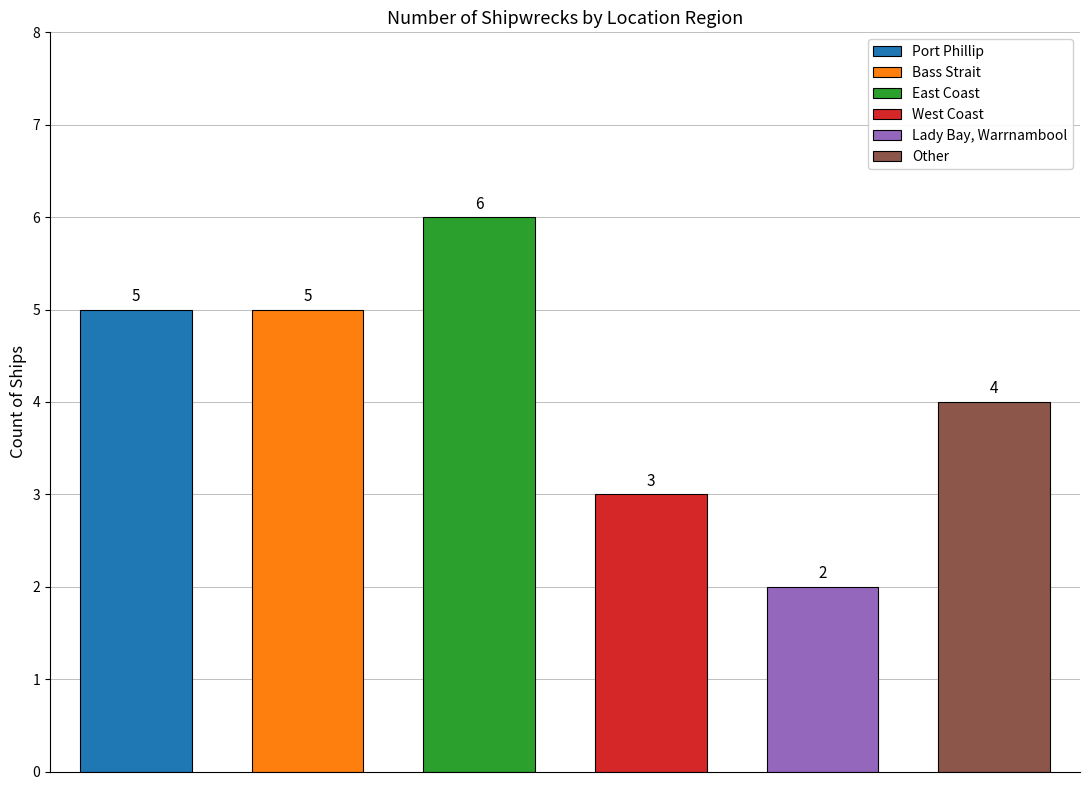

How many data points are above 5?

1